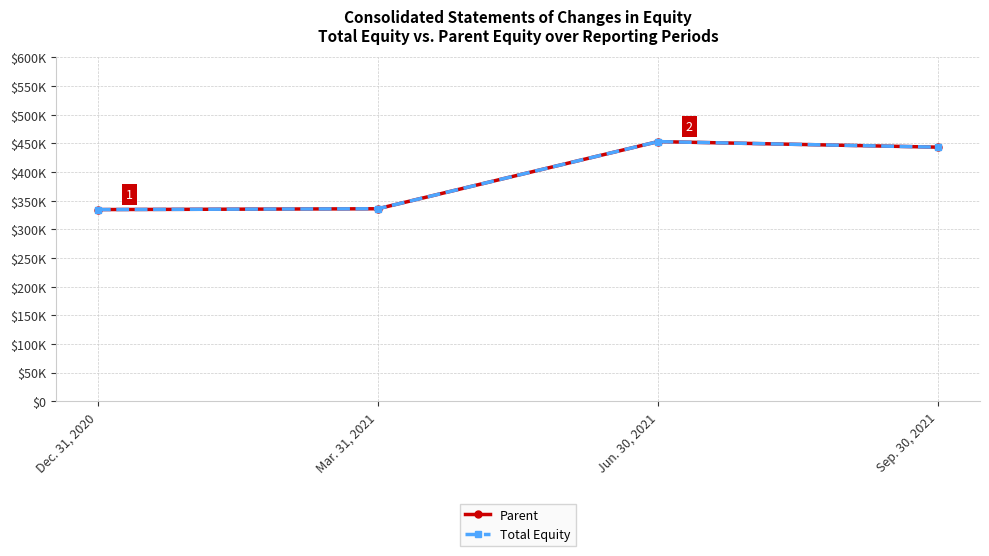

Is this an area chart (filled region under the line)?

No